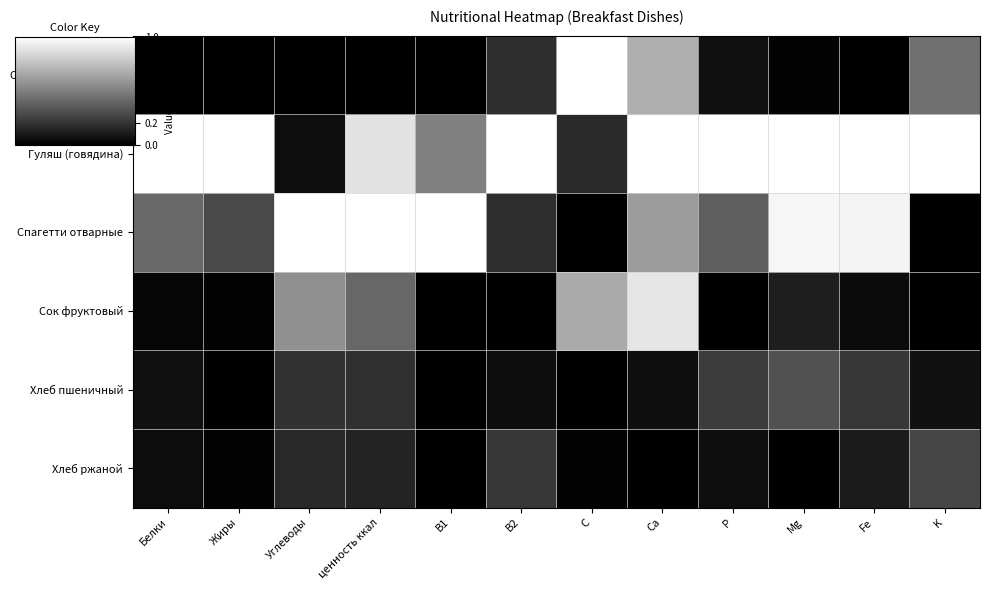

How many distinct data groups are displayed?

6